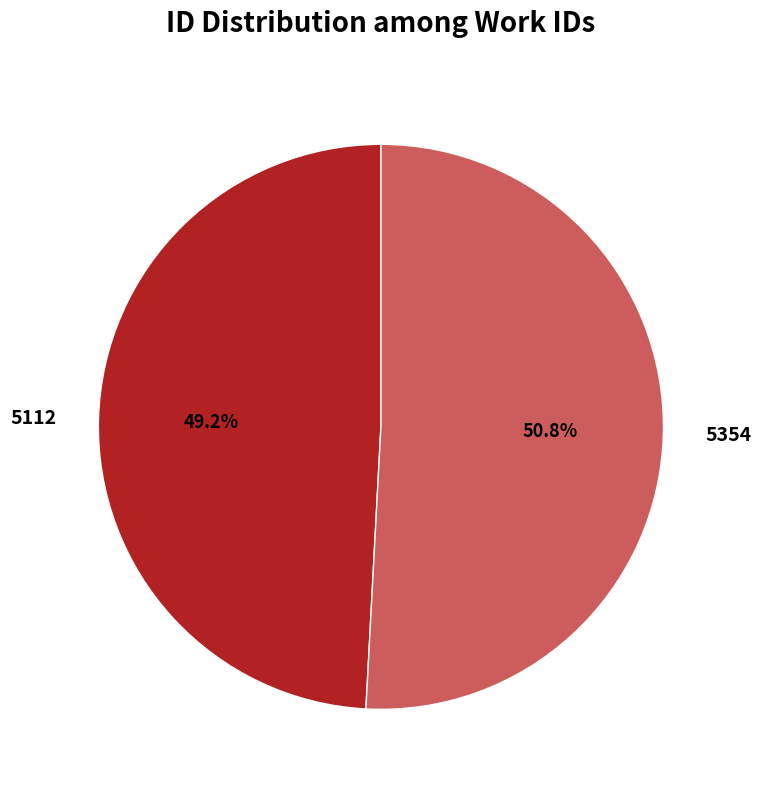

What percentage is the 5354 slice, to the nearest percent?

51%